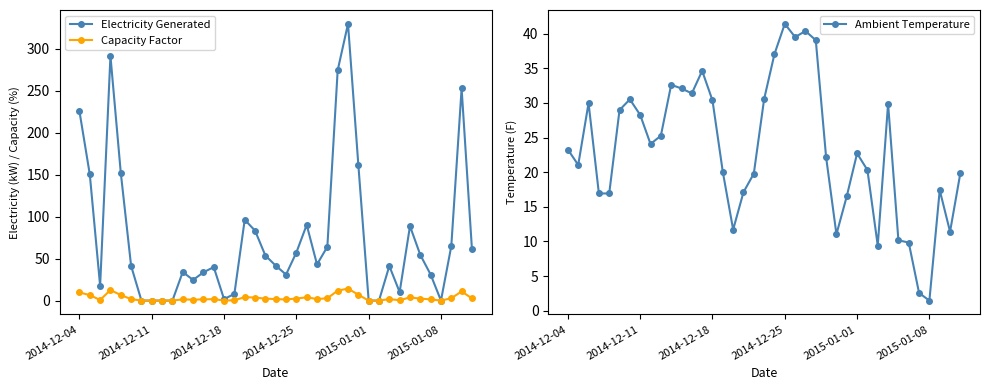

What is the average value of the Electricity Generated series?

75.7